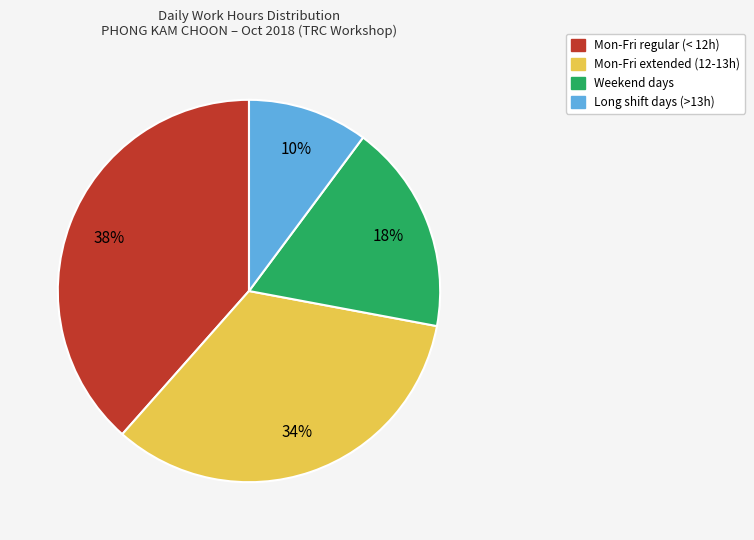

To the nearest percent, what is the average slice percentage?

25%